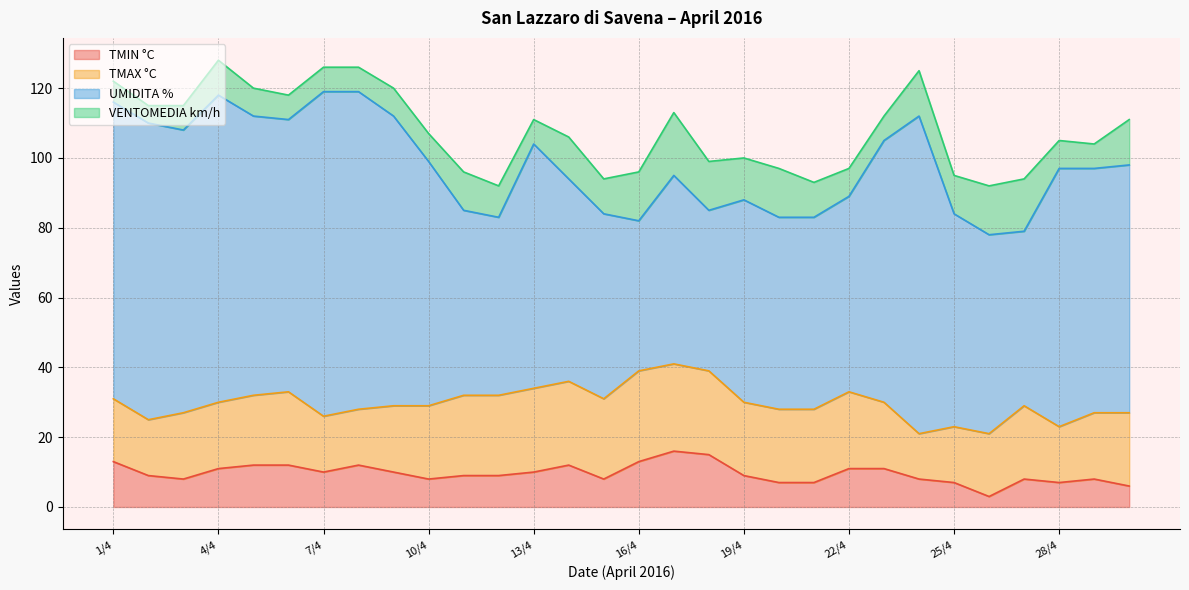

What is the total value across all series at 23/4?

112